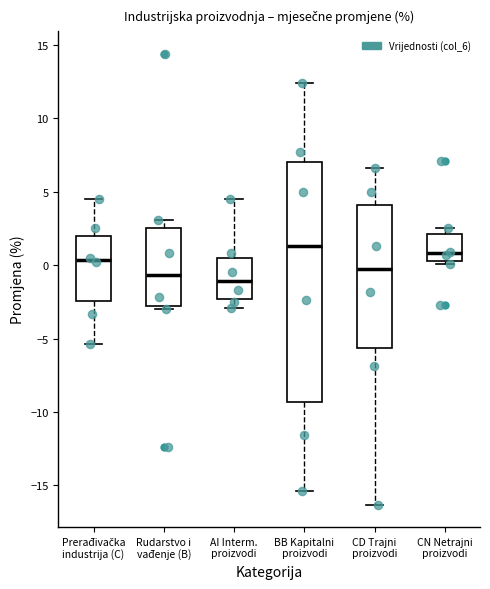

Reading left to right, transcribe this box plot: for each box, give where its median line is, the range the box spans, and where its two whiskers end, as read against the y-axis. The values are not printed on the chart, so give them approximately, as read against the axis.

Prerađivačka industrija (C): median 0.5, box -2.5 to 2.0, whiskers -5.5 to 4.5
Rudarstvo i vađenje (B): median -0.5, box -3.0 to 2.5, whiskers -3.0 (just below the box's lower edge) to 3.0
AI Interm. proizvodi: median -1.0, box -2.5 to 0.5, whiskers -3.0 to 4.5
BB Kapitalni proizvodi: median 1.5, box -9.5 to 7.0, whiskers -15.5 to 12.5
CD Trajni proizvodi: median 0.0, box -5.5 to 4.0, whiskers -16.5 to 6.5
CN Netrajni proizvodi: median 1.0, box 0.5 to 2.0, whiskers 0.0 to 2.5